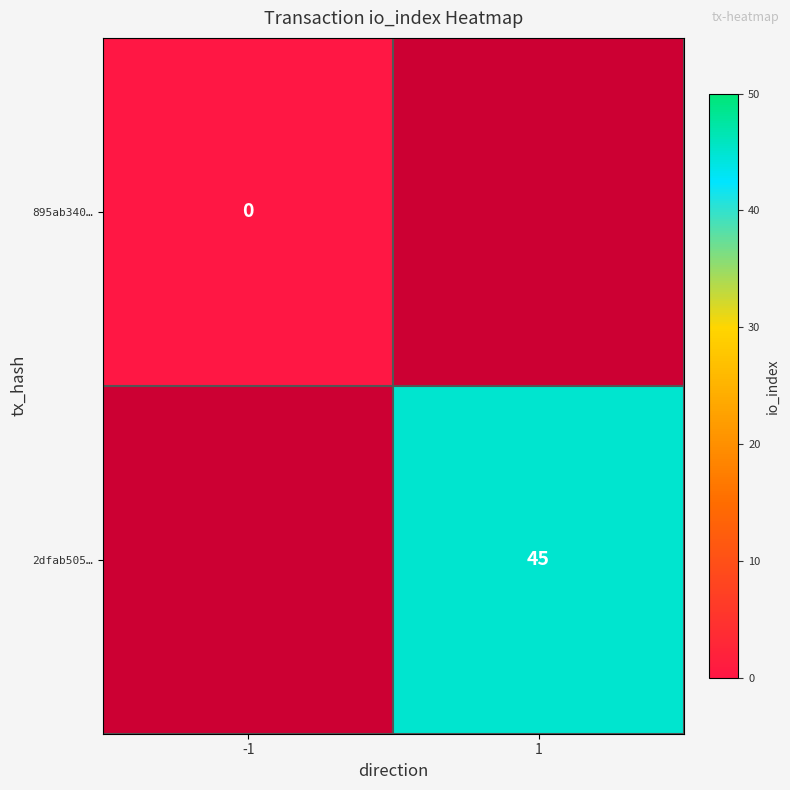

Which has a higher value, -1 or 1?

1